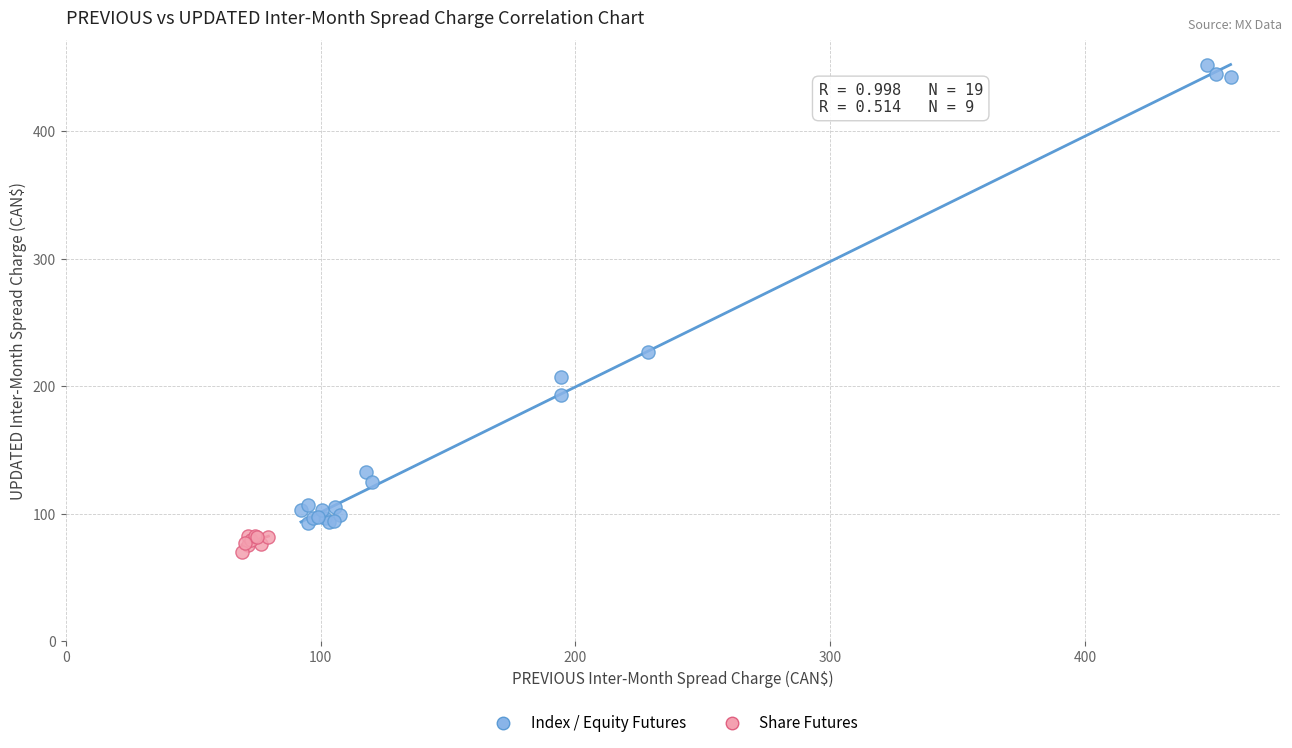

Which series reaches the maximum Y coordinate?

Index / Equity Futures